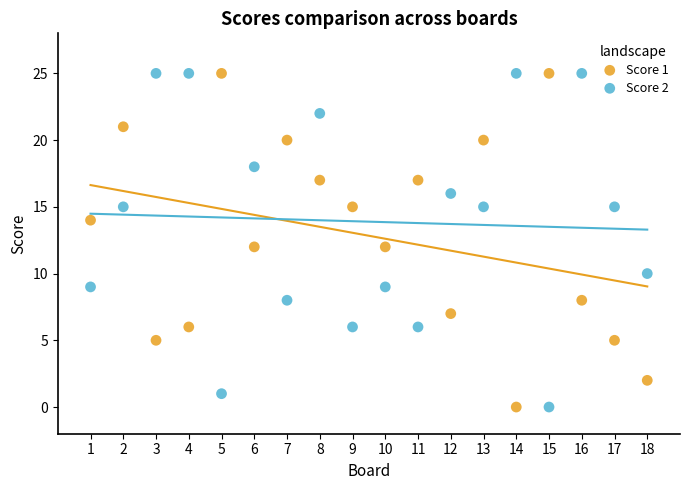

What is the X range (max minus min) for the scatter plot?

17